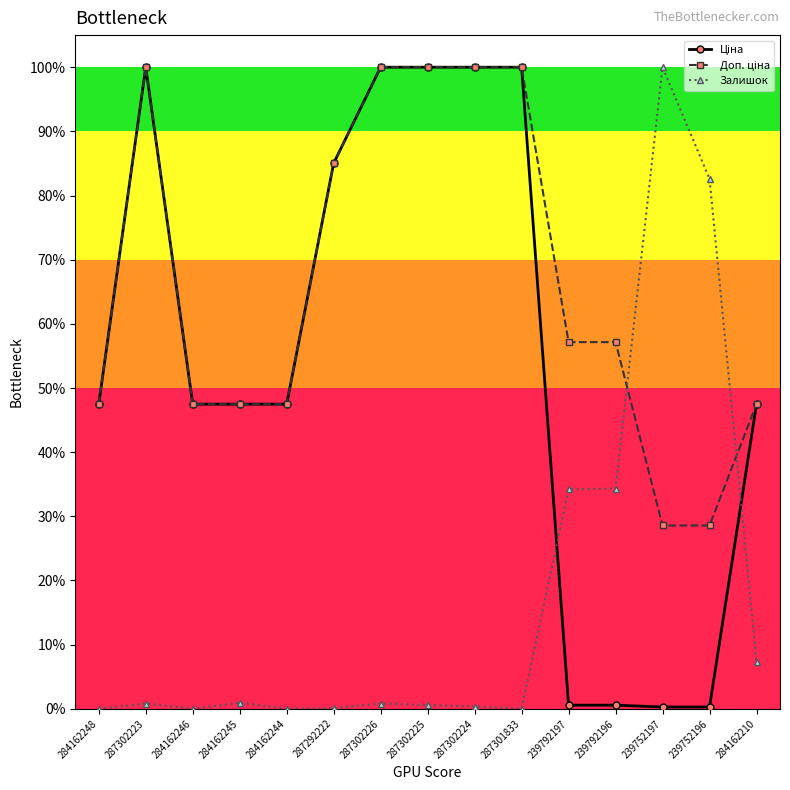

The Залишок series shows 3.9 at 284162210. True or false?

False